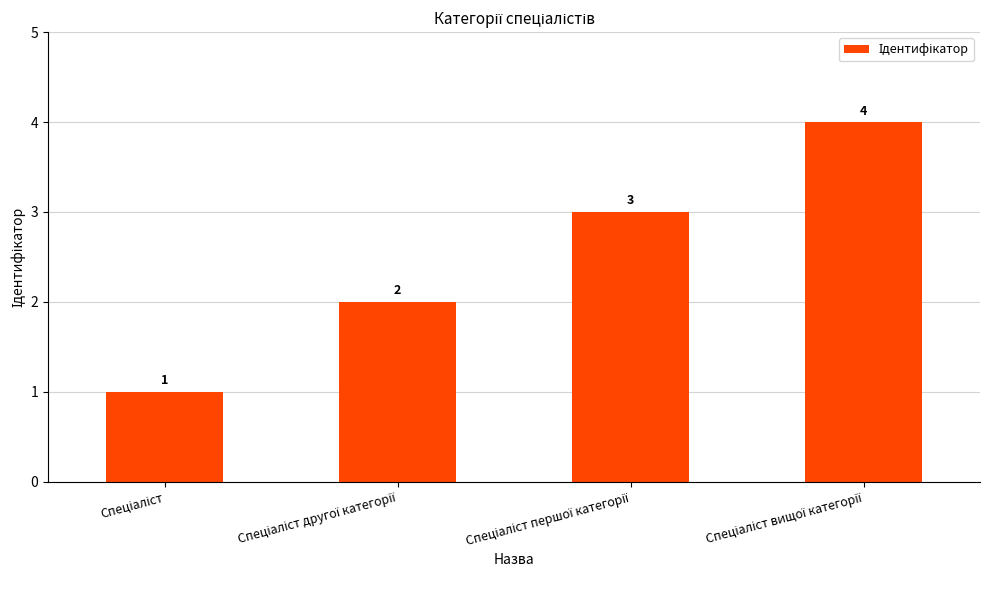

What is the difference between the maximum and minimum values?

3